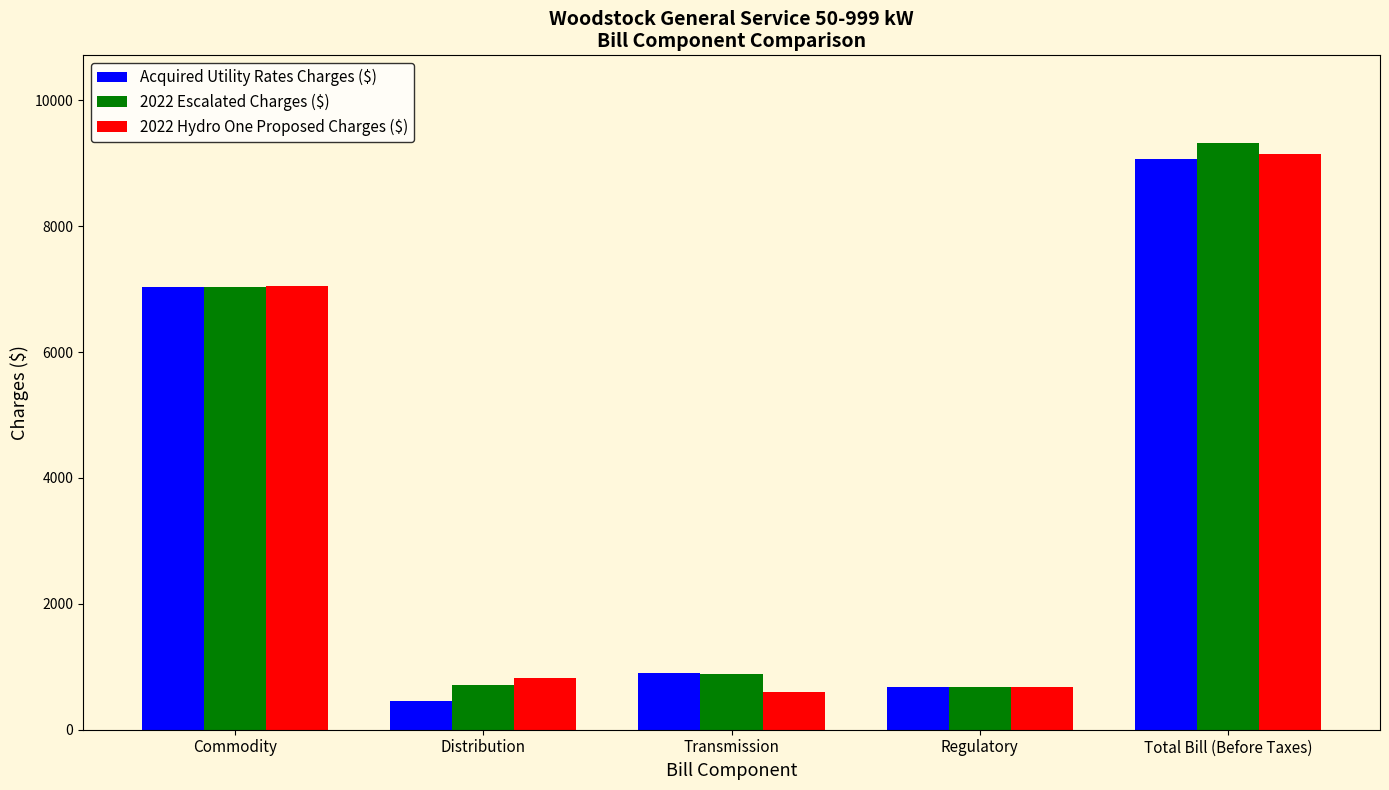

What is the approximate value of 2022 Hydro One Proposed Charges ($) at Regulatory?

678.9